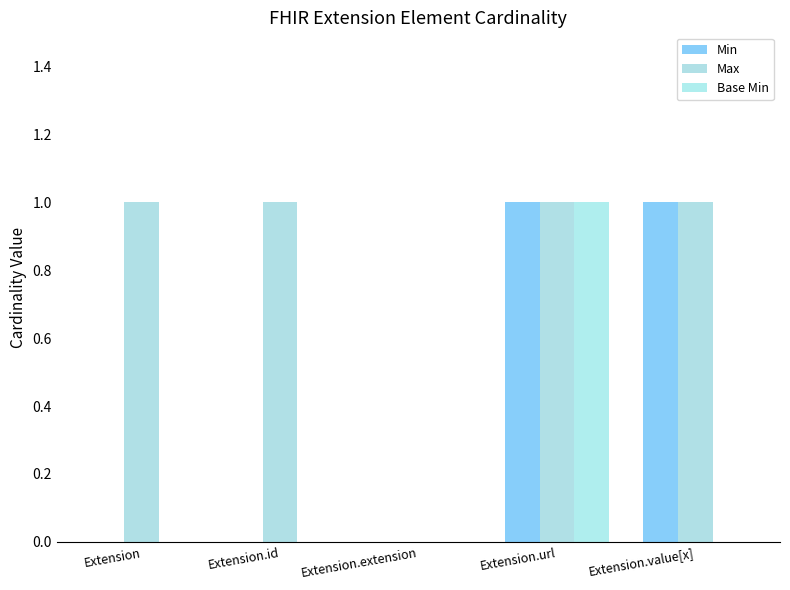

How many categories are shown in the chart?

5